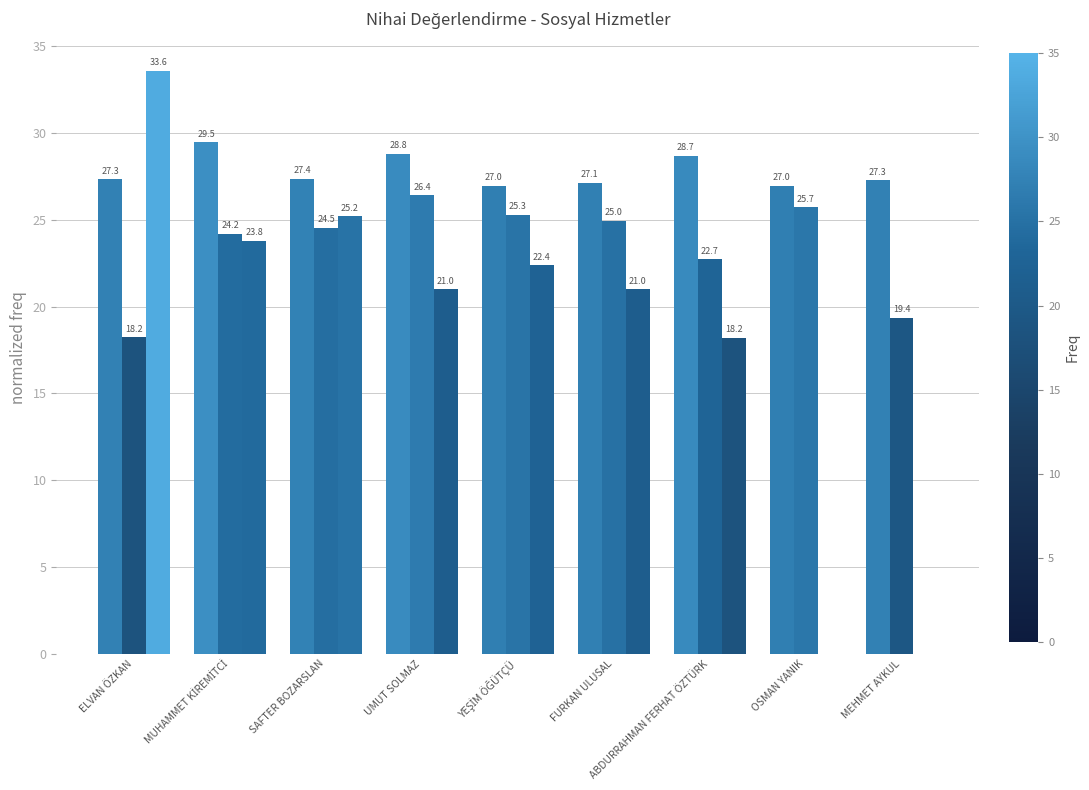

How many groups of bars are there?

9